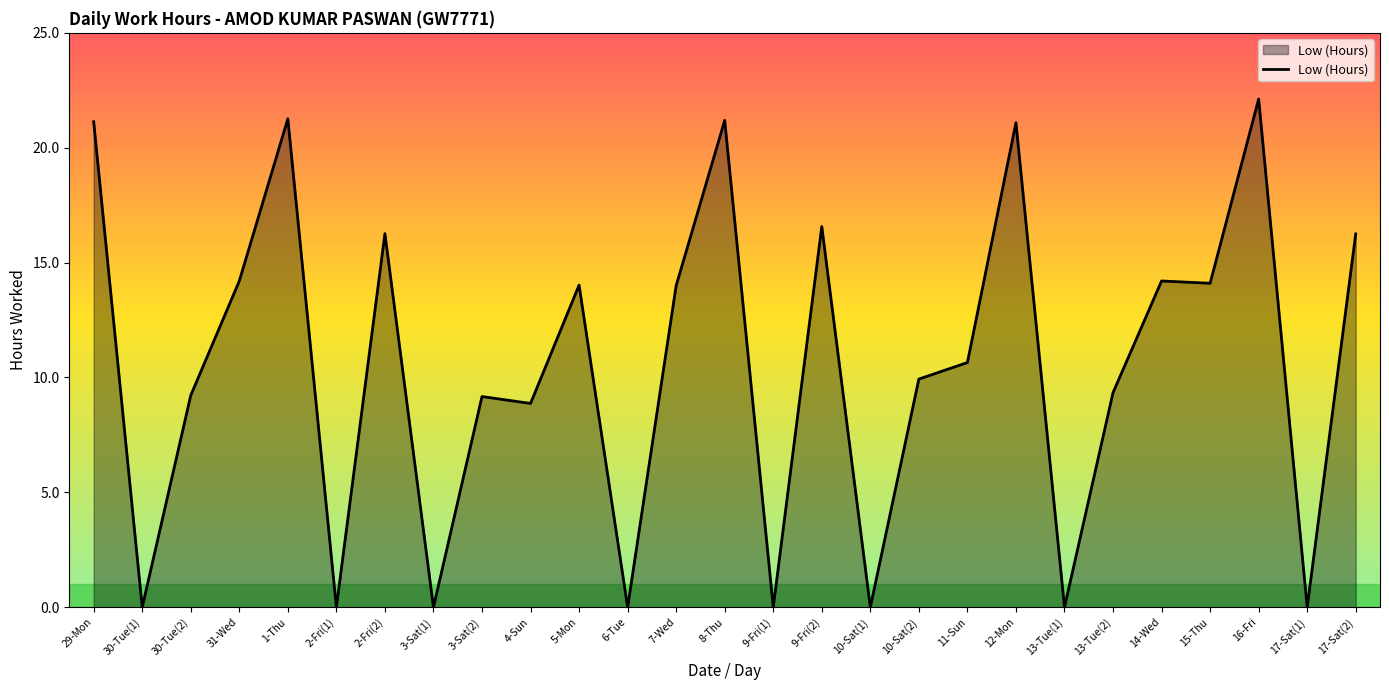

What is the difference between the maximum and minimum values?

22.1